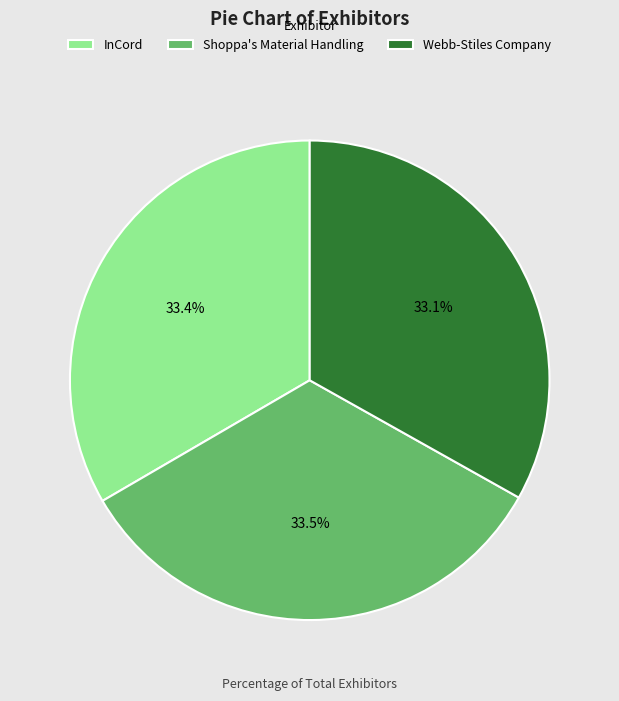

What percentage do Shoppa's Material Handling and Webb-Stiles Company together represent?

66.6%